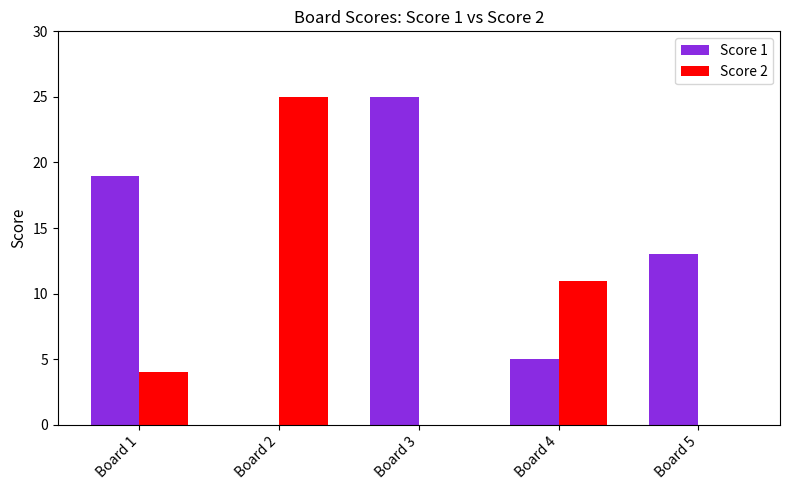

How many Score 1 values are between 5 and 19?

3